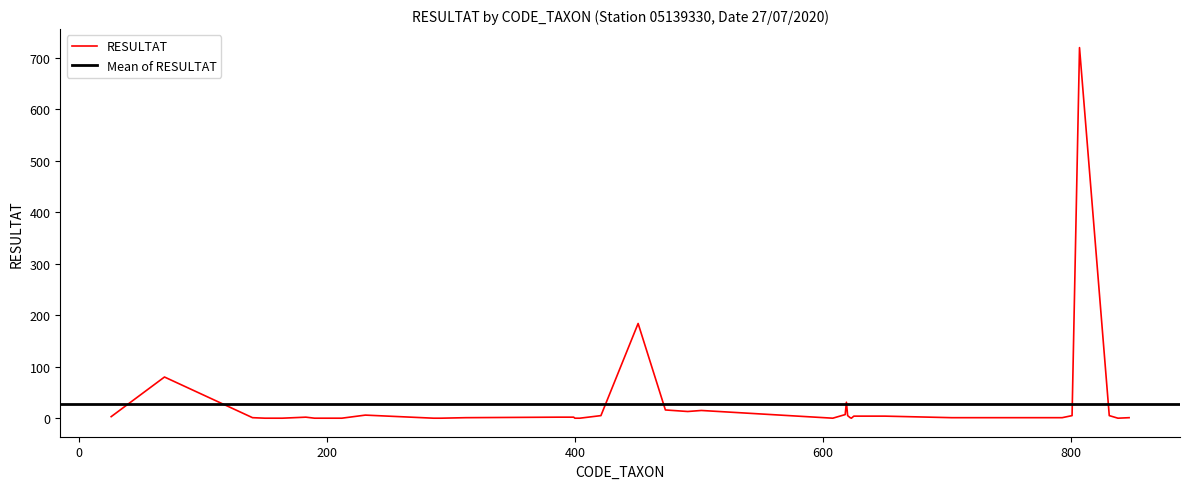

Which has a higher value, 312 or 150?

312